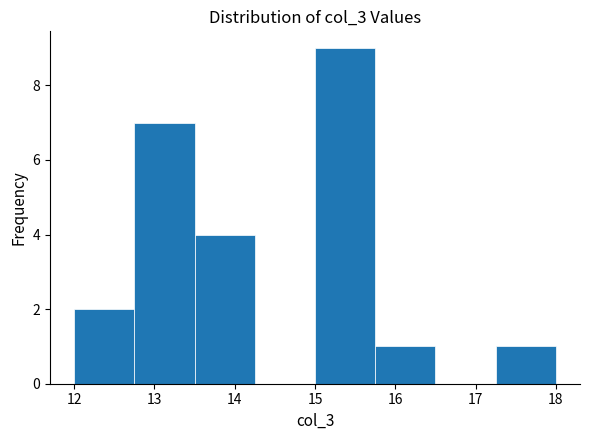

Which range on the x-axis has the tallest bar?

15.00 to 15.75